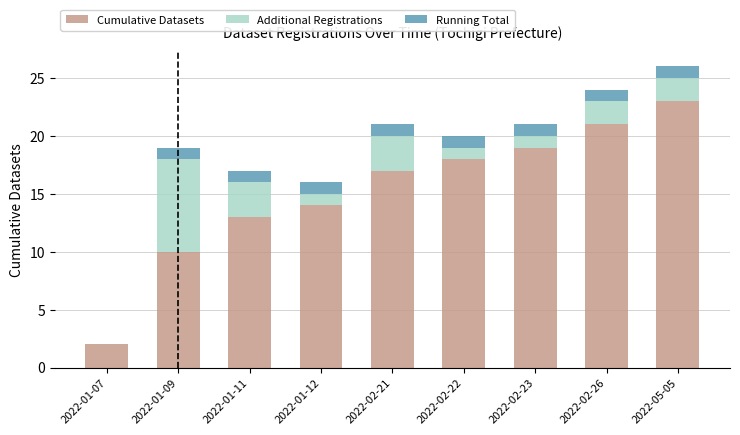

True or false: Cumulative Datasets has a value of 18 at 2022-01-11.

False